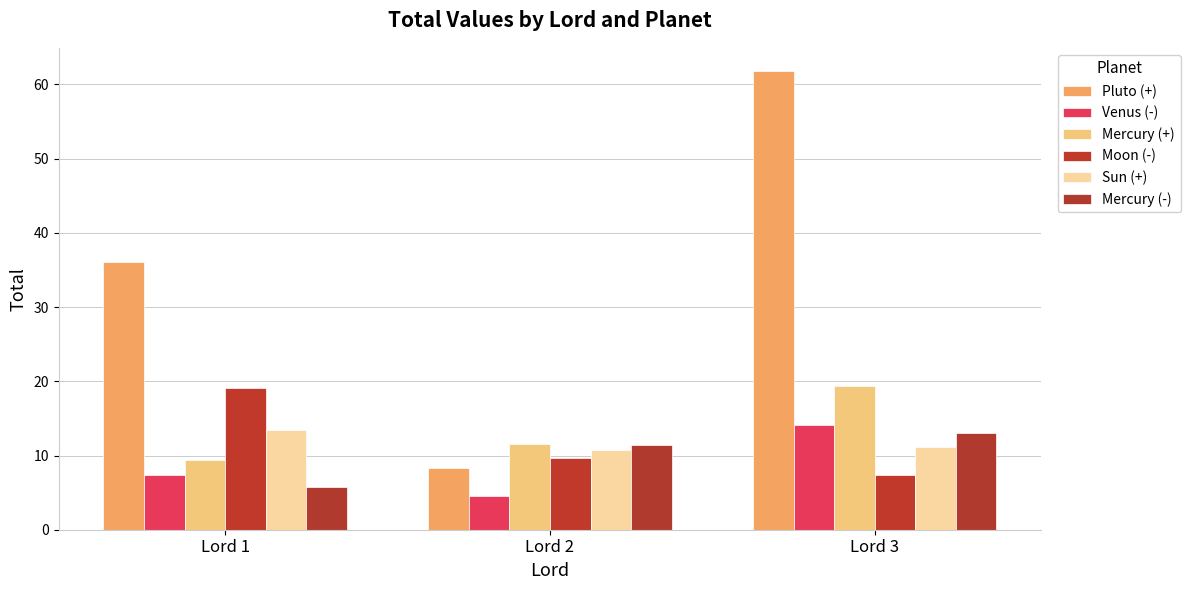

Which series has the largest total across all categories?

Pluto (+)